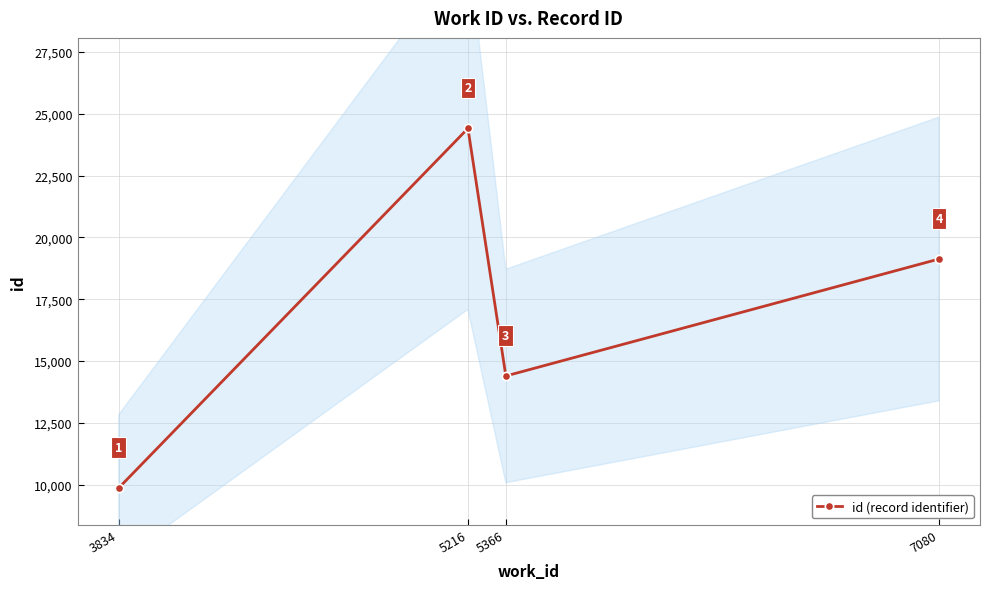

What is the difference between the maximum and minimum values?

14549